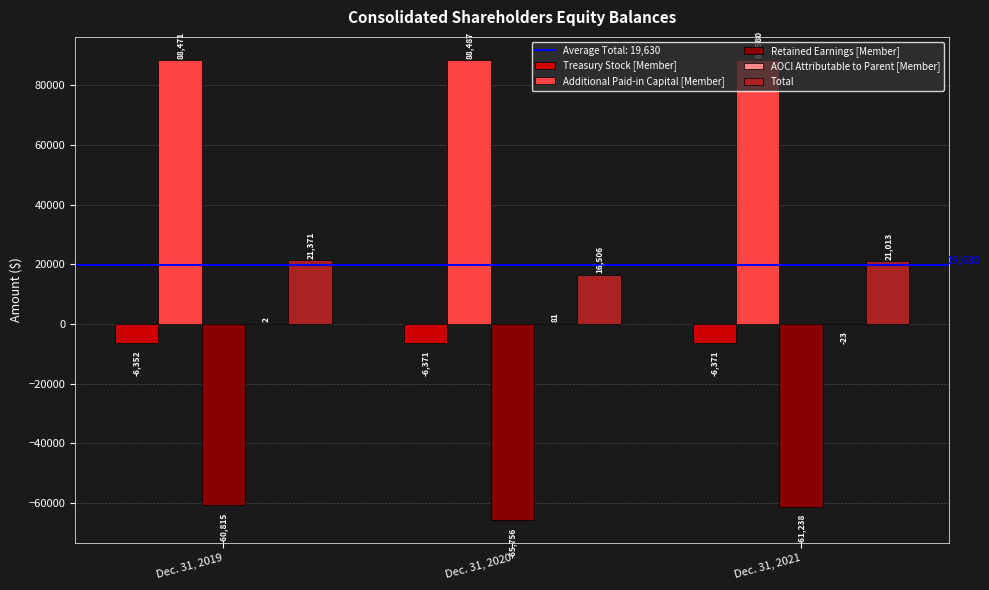

Is the value of Treasury Stock [Member] at Dec. 31, 2019 greater than the value of Additional Paid-in Capital [Member] at Dec. 31, 2021?

No